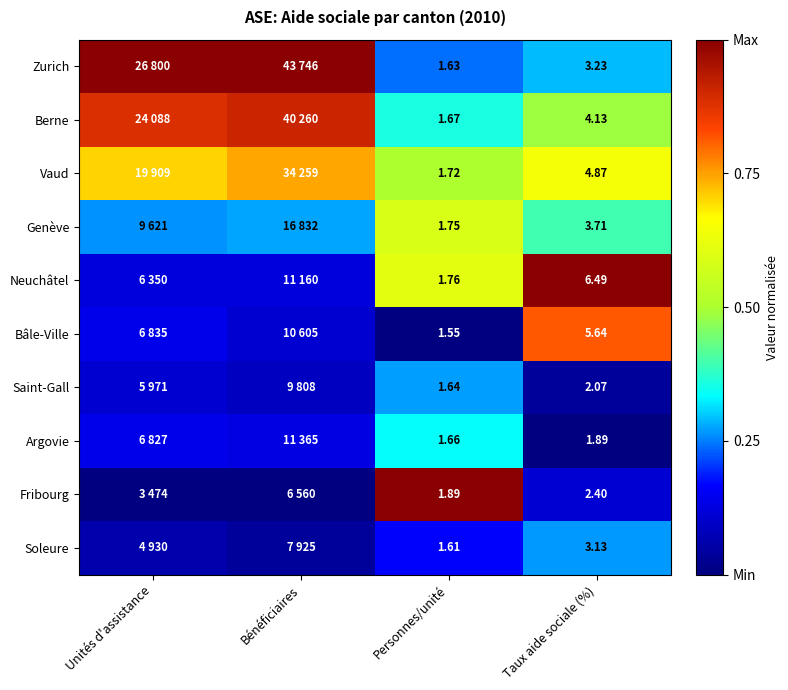

Rank the series at Personnes/unité from lowest to highest value.

Bâle-Ville, Soleure, Zurich, Saint-Gall, Argovie, Berne, Vaud, Genève, Neuchâtel, Fribourg